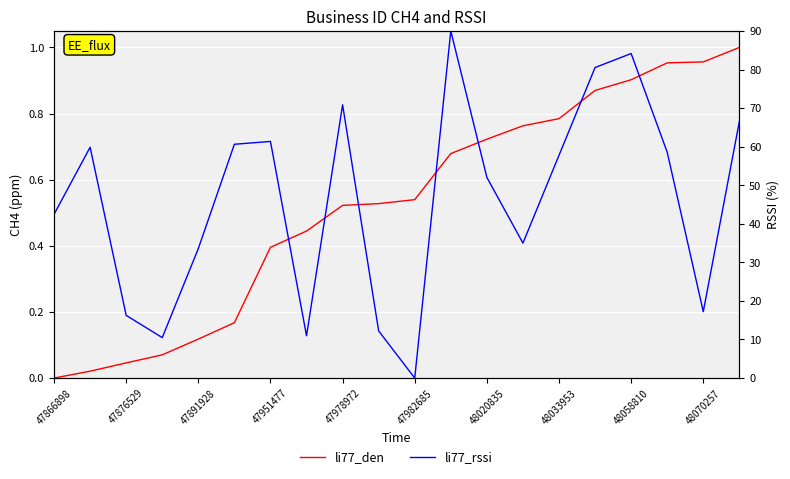

Count the number of categories in the chart.

20